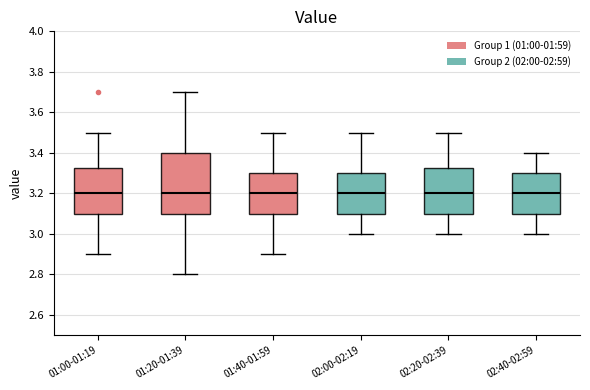

Which box is the tallest, from its lower edge to its upper edge?

01:20-01:39